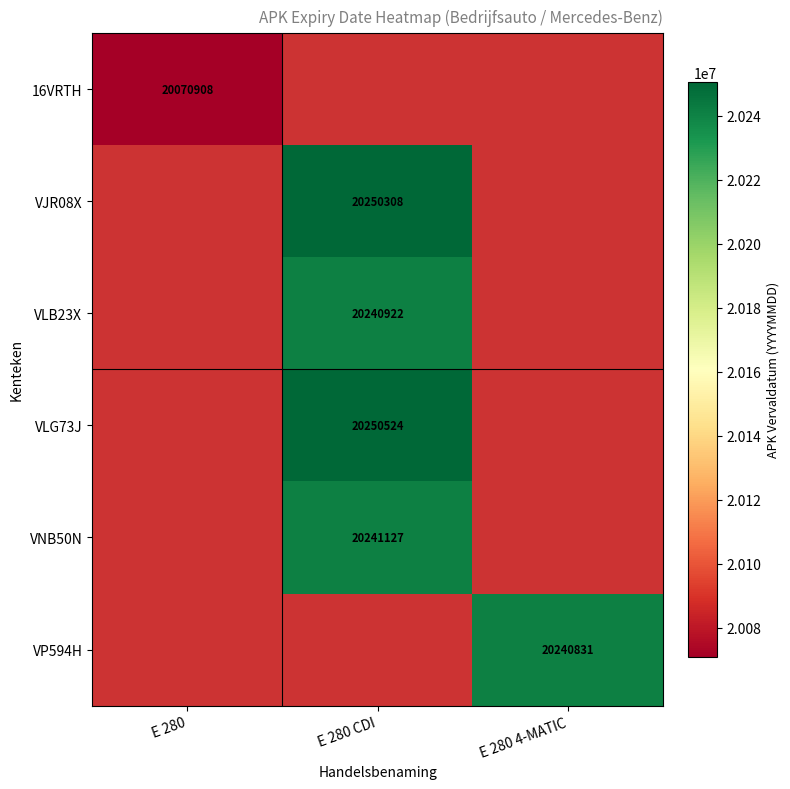

Is it true that VLG73J equals 6564710 at E 280 CDI?

False